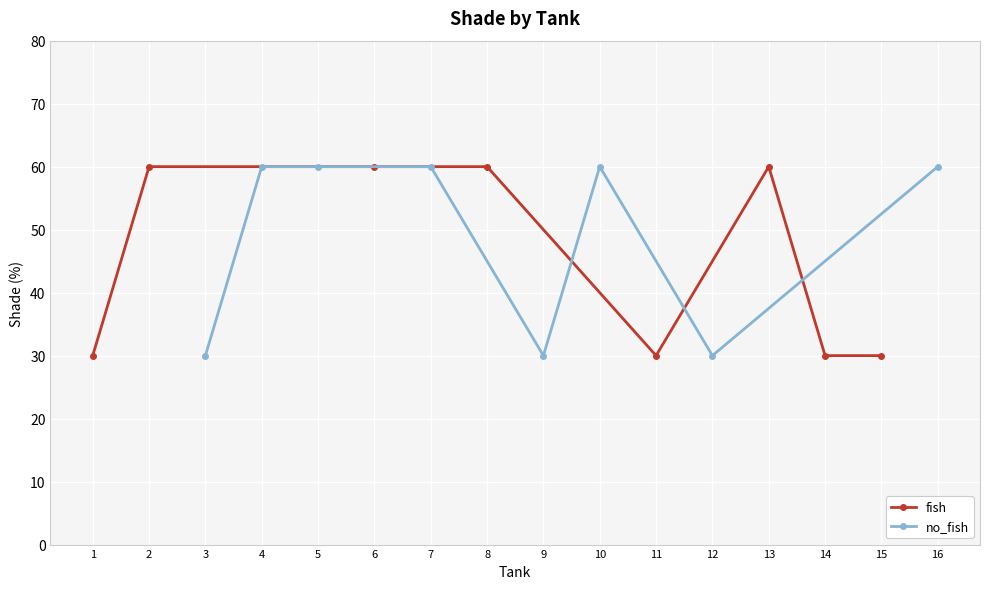

True or false: fish has a value of 17 at 2.

False